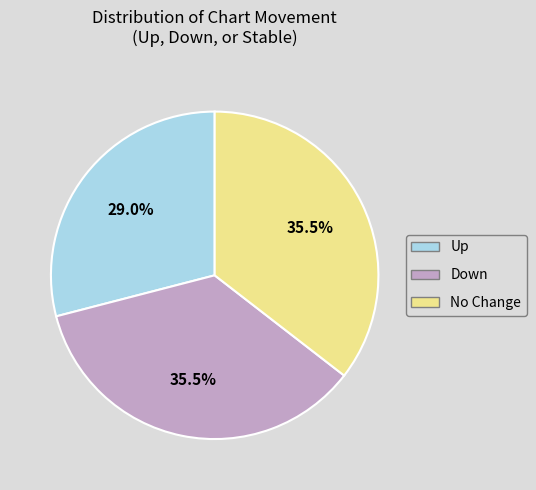

Is there a majority slice in this chart?

No